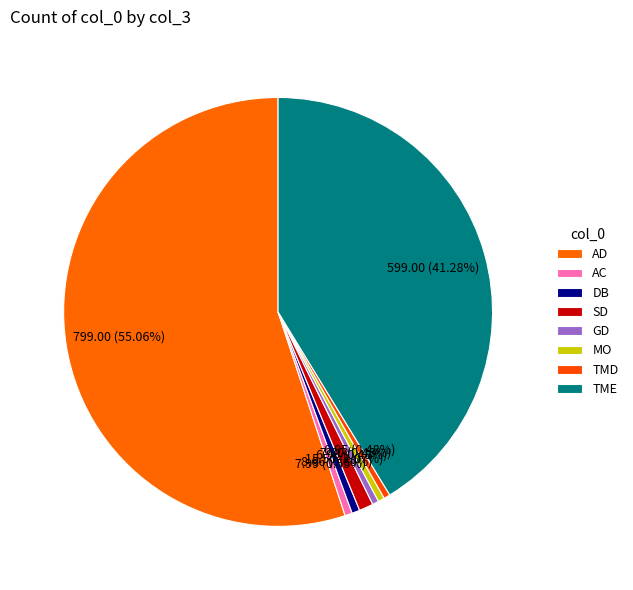

Which slice is the smallest?

TMD